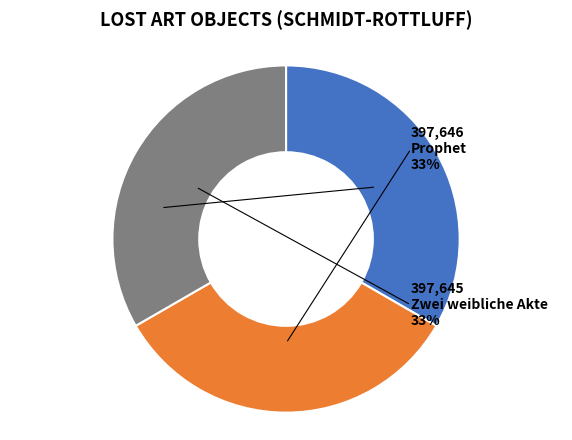

To the nearest percent, what is the average slice percentage?

33%